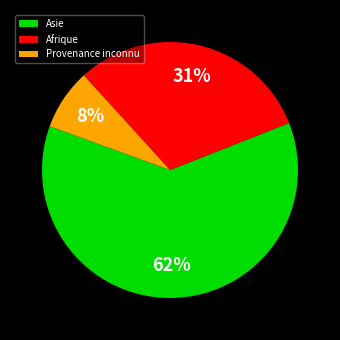

Which category has the smallest portion of the pie?

Provenance inconnu